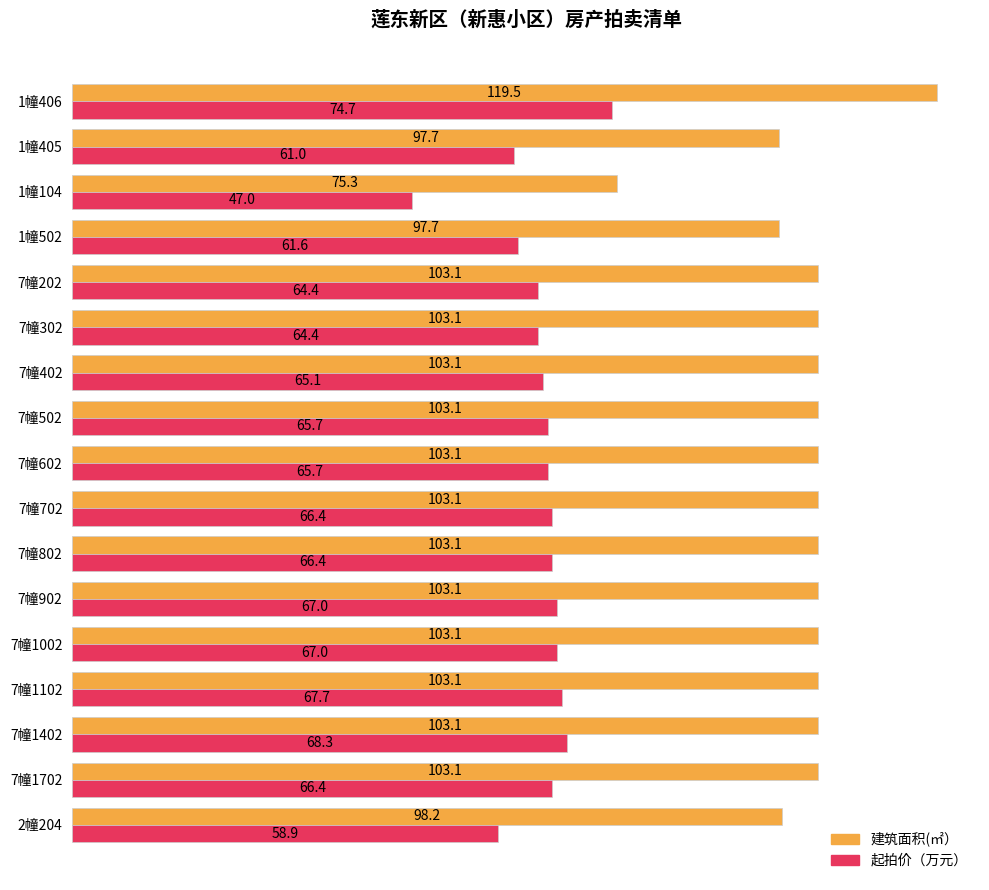

The value of 起拍价（万元） at 7幢402 is 65.1. True or false?

True